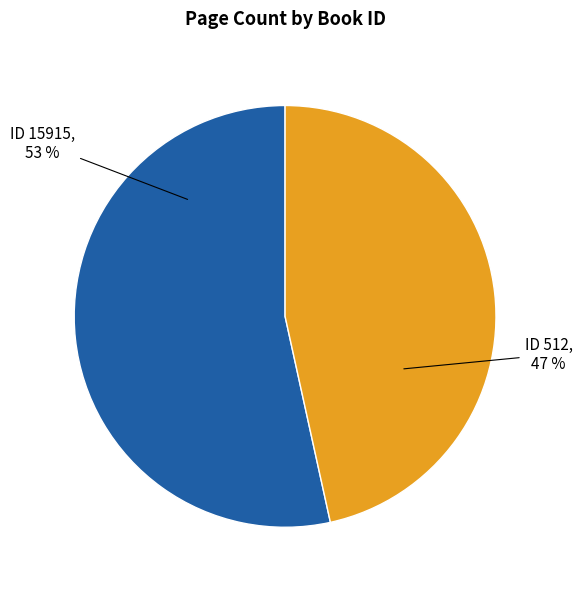

To the nearest percent, what is the average slice percentage?

50%